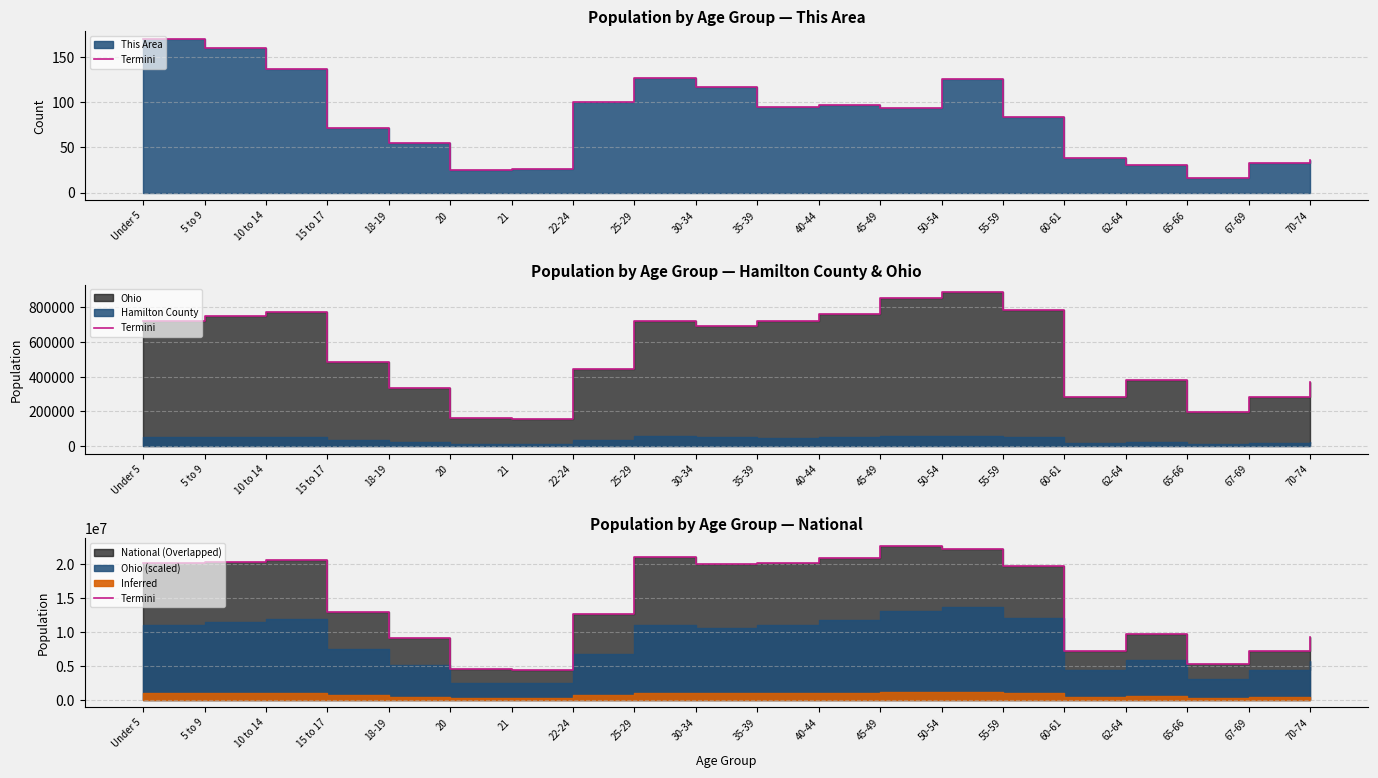

Reading left to right, list all the values displayed in this chart.

20201362	20348657	20677194	12954254	9086089	4519129	4354294	12712576	21101849	19962099	20179642	20890964	22708591	22298125	19664805	7113727	9704197	5319902	7115361	9278166